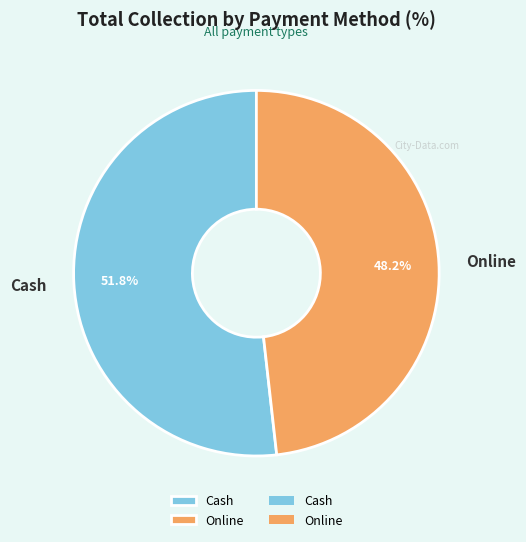

What percentage is NOT represented by Cash?

48.2%